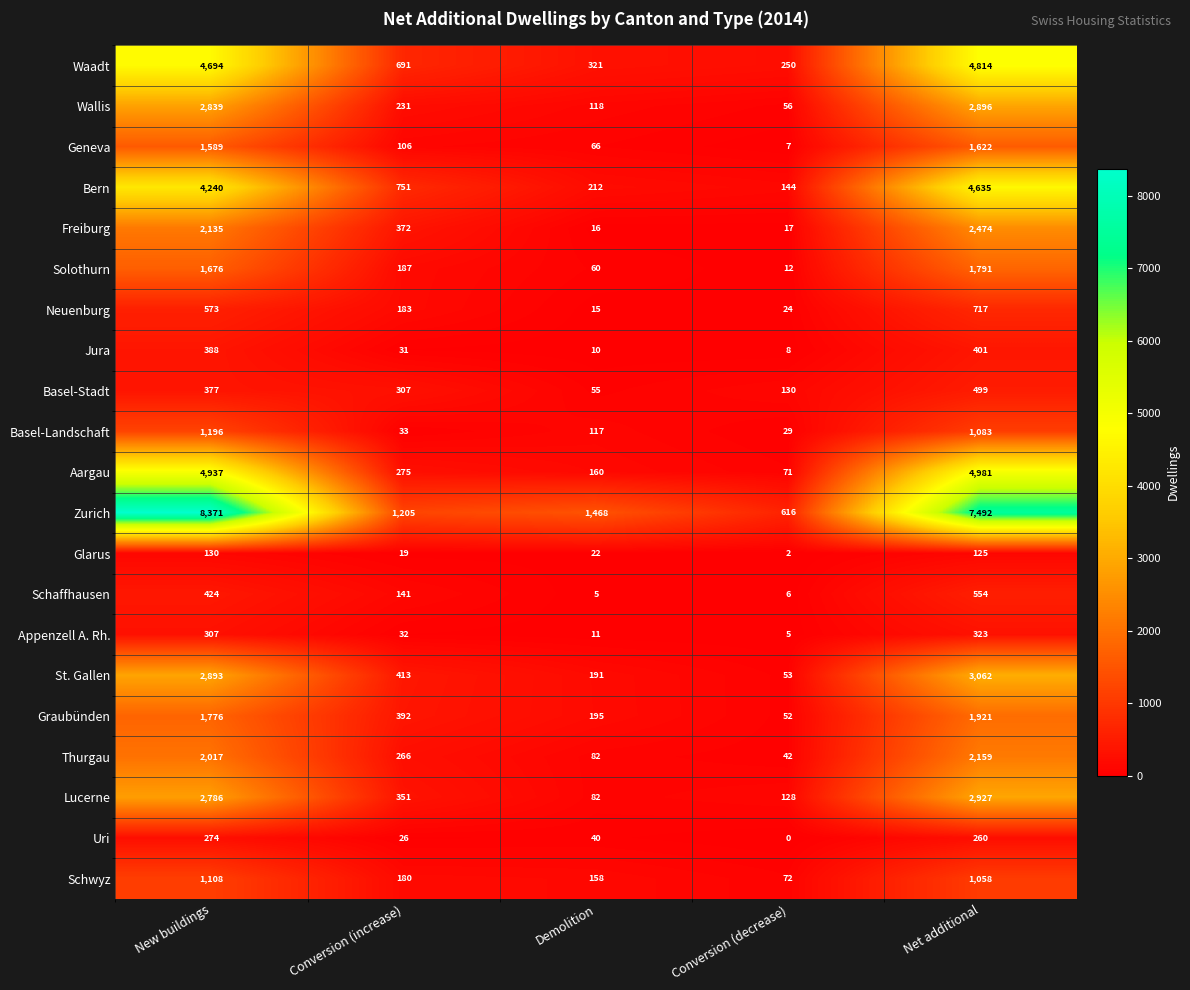

Count the number of categories in the chart.

5